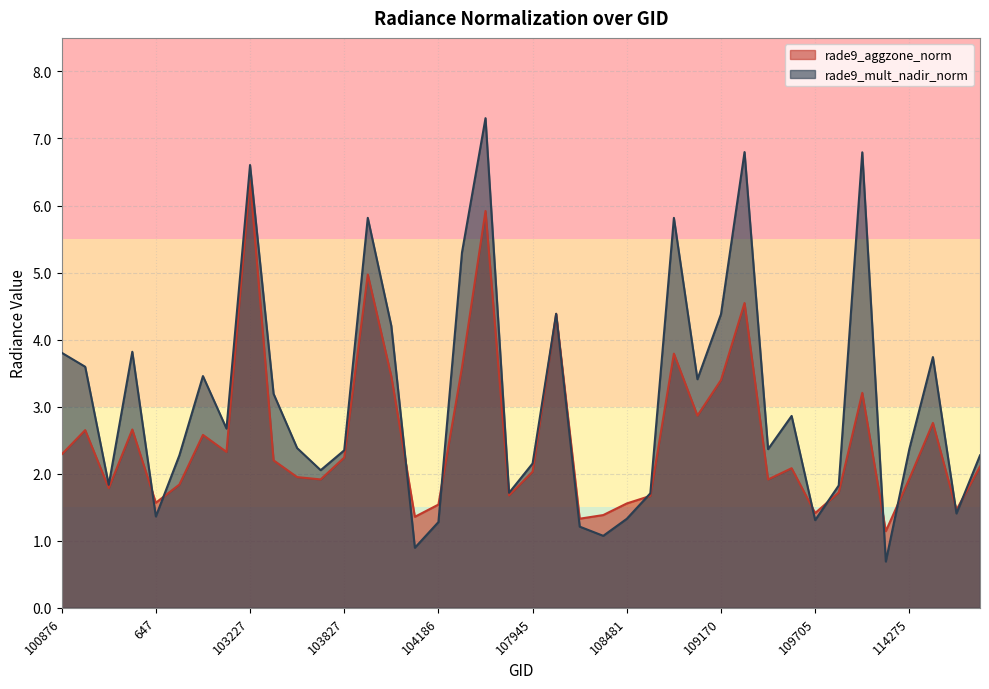

What position from the right is 3131?

1